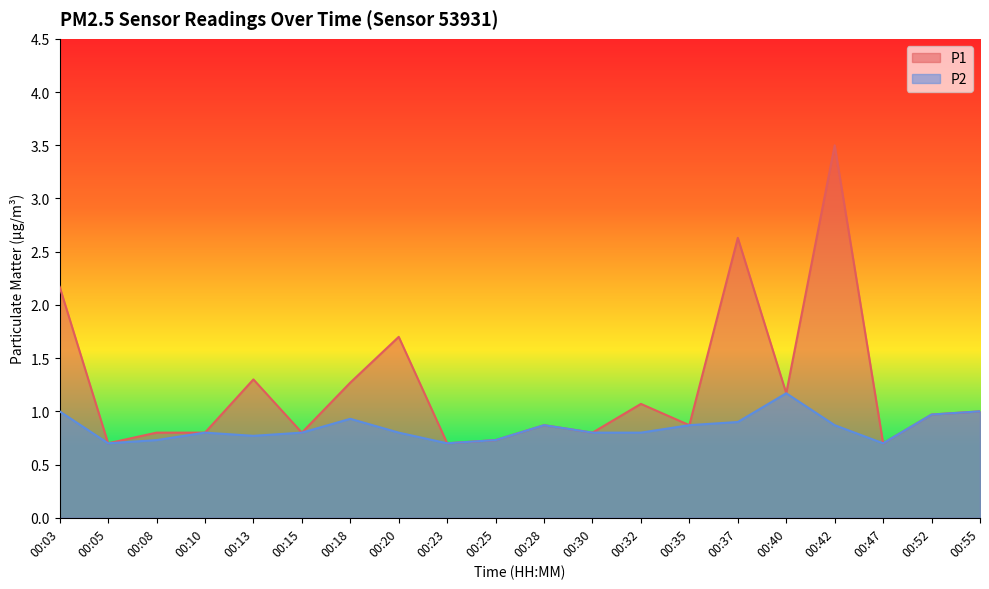

List the series in order of their overall mean, highest first.

P1, P2